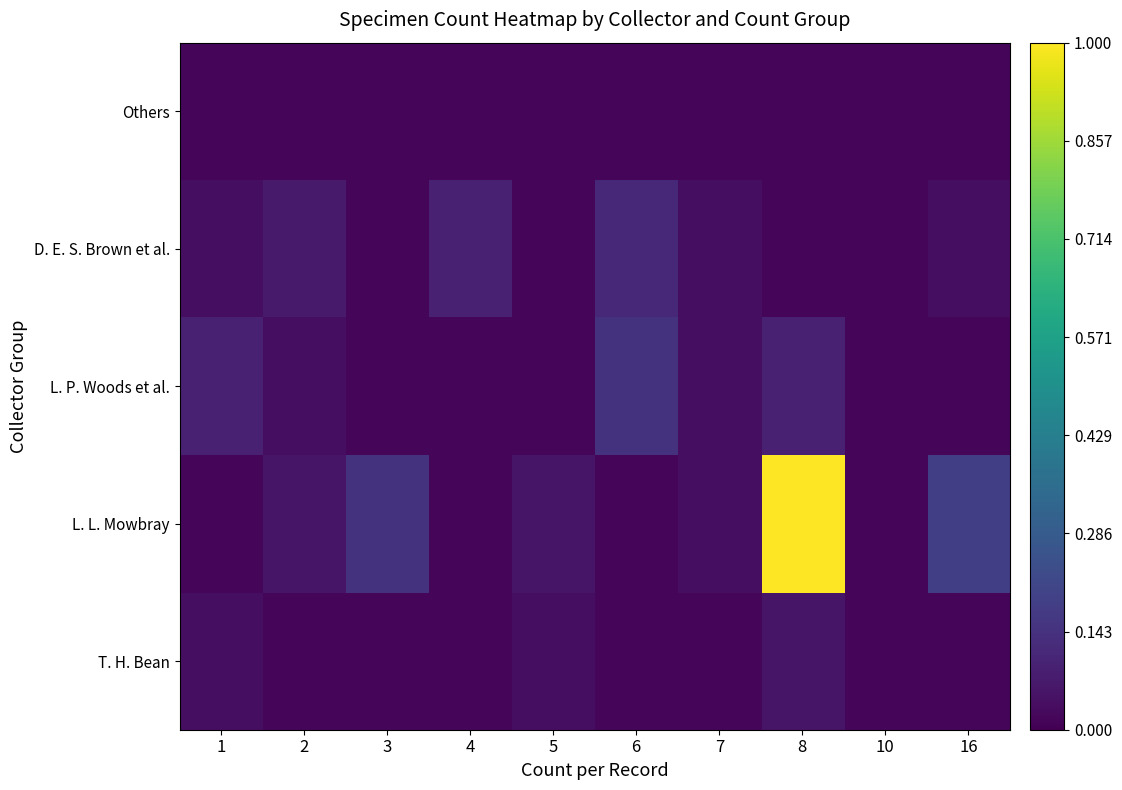

Rank the series at 6 from lowest to highest value.

T. H. Bean, L. L. Mowbray, Others, D. E. S. Brown et al., L. P. Woods et al.